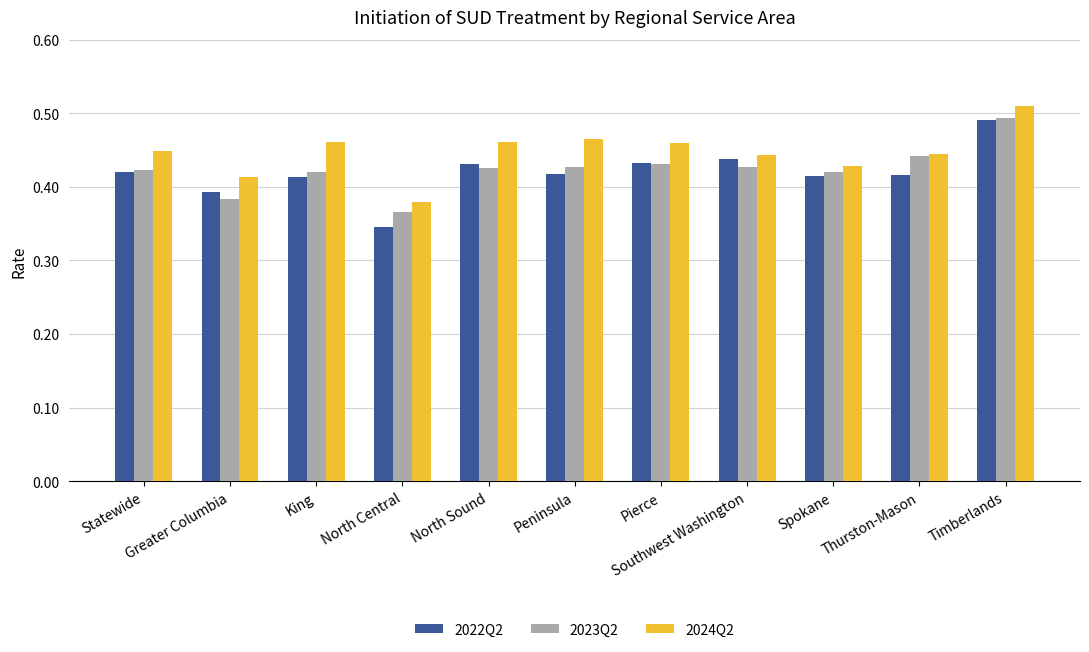

What position from the right is Pierce?

5